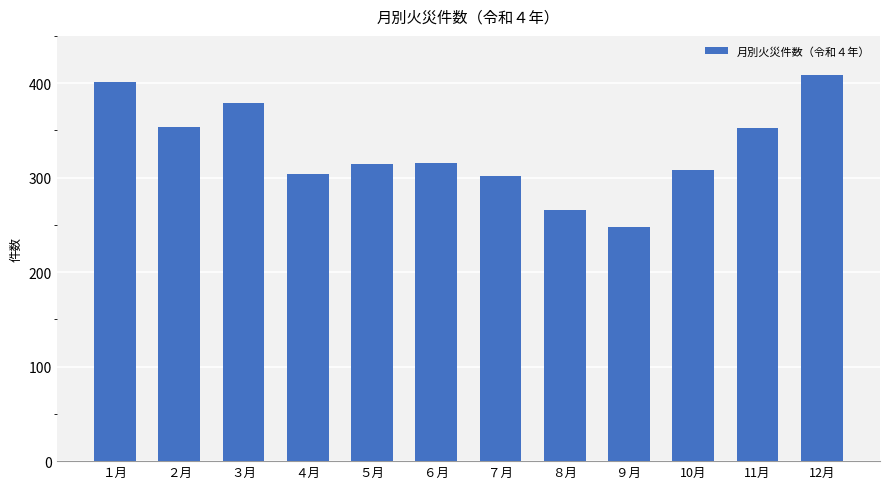

Read the value at 12月, to the nearest 5.

410